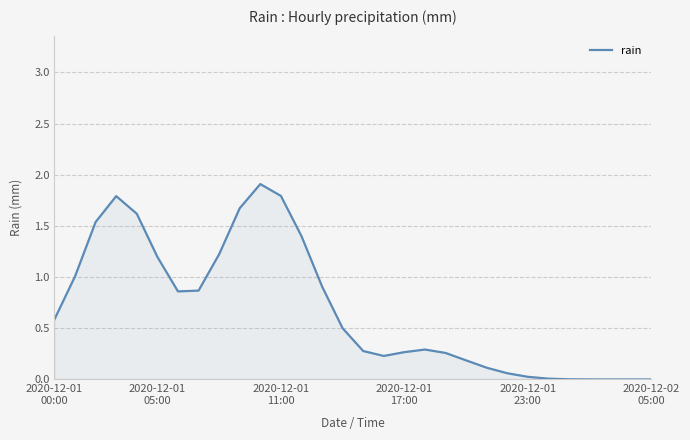

What is the greatest value displayed?

1.9